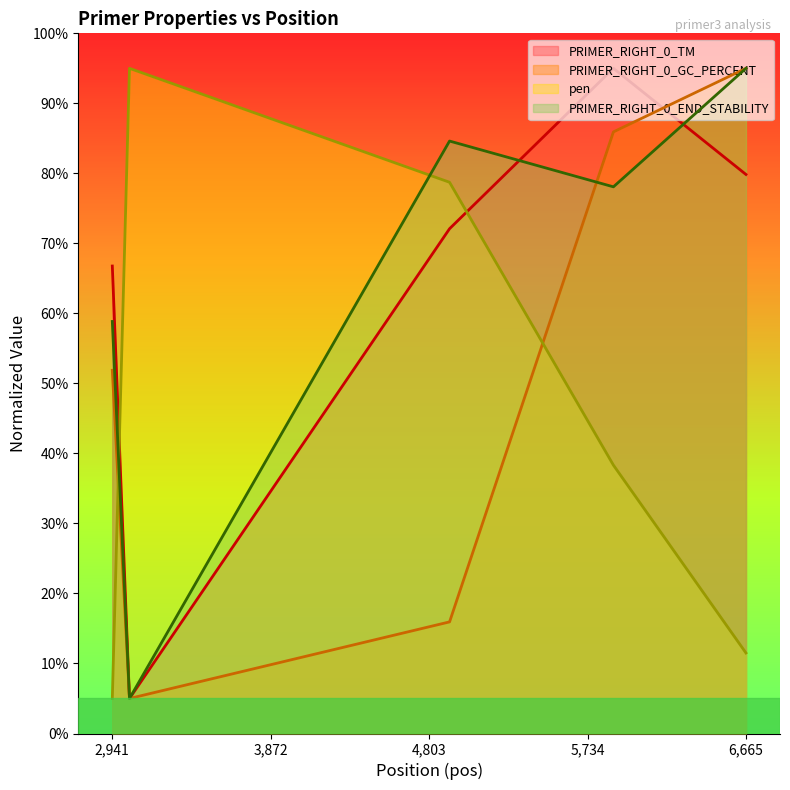

What is the smallest value displayed?

5.0